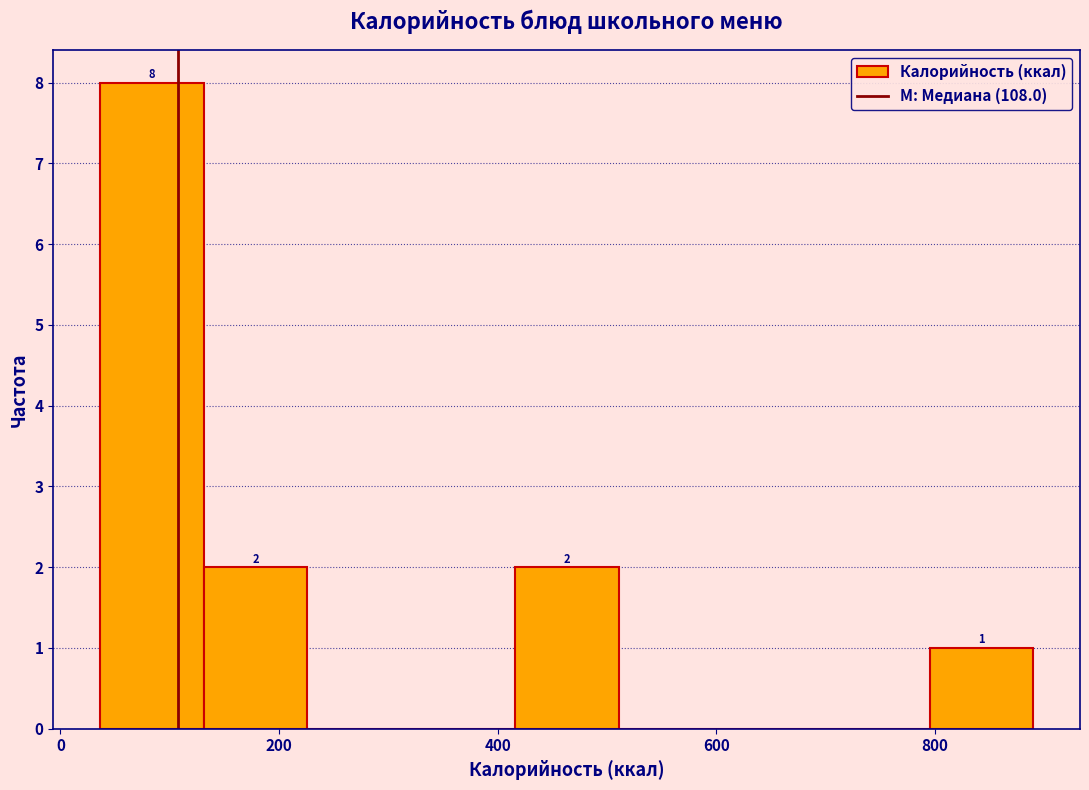

Over which range of the x-axis is the bar tallest?

40 to 140